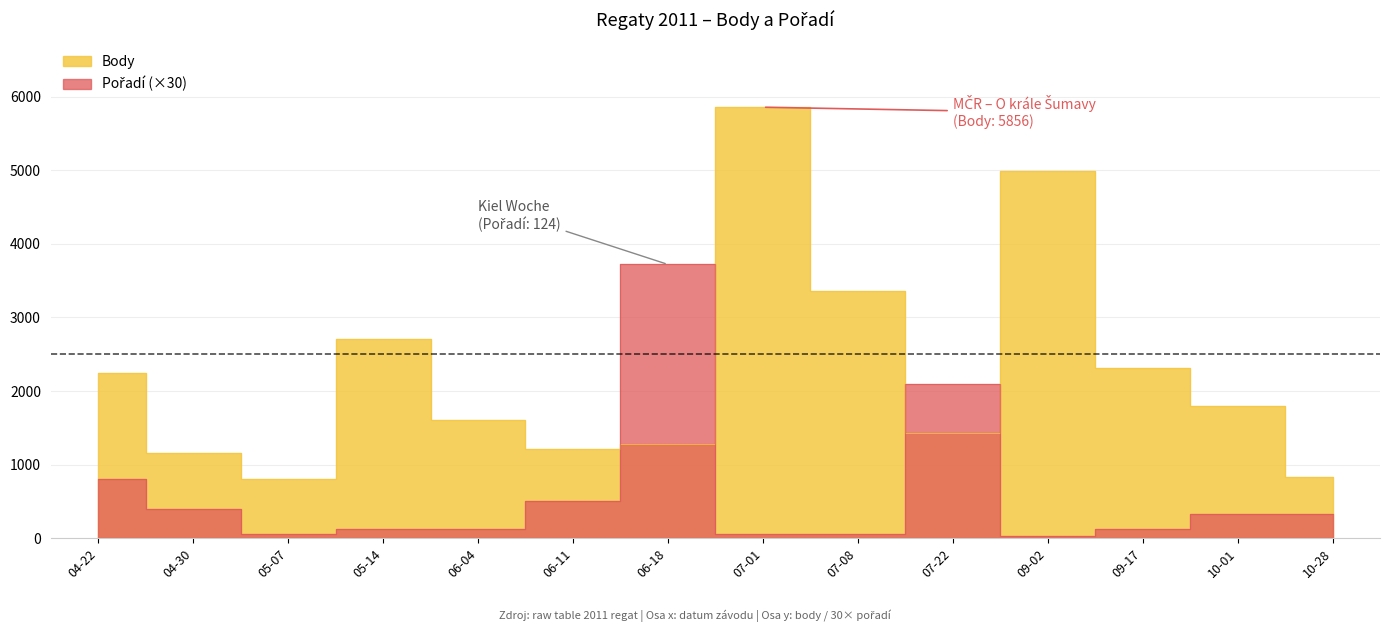

At 07-22, list the series in order from smallest to largest.

Body, Pořadí